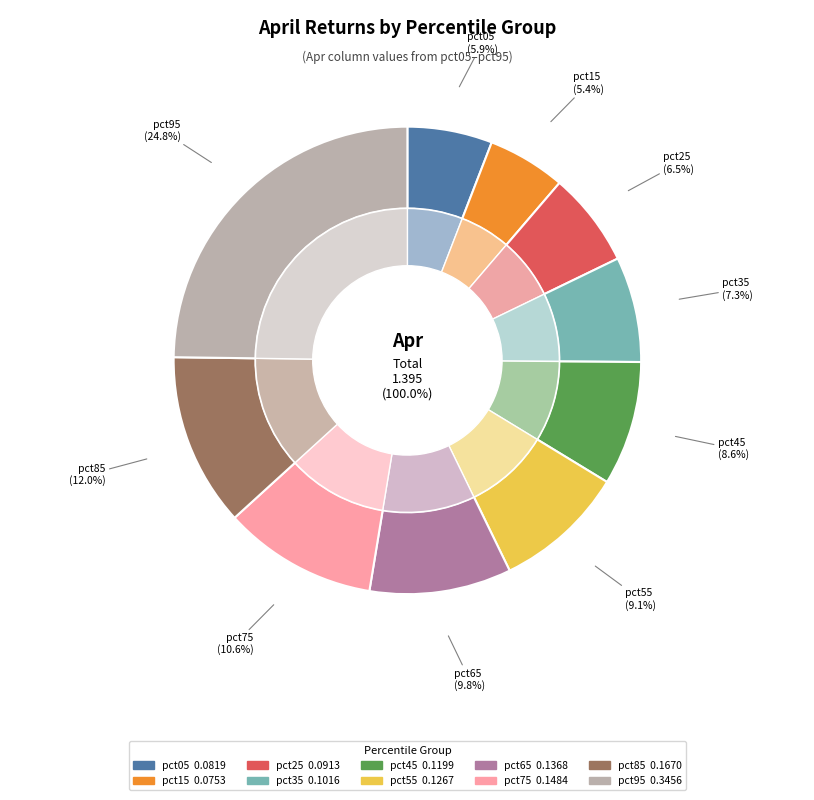

Which category has the smallest portion of the pie?

pct15